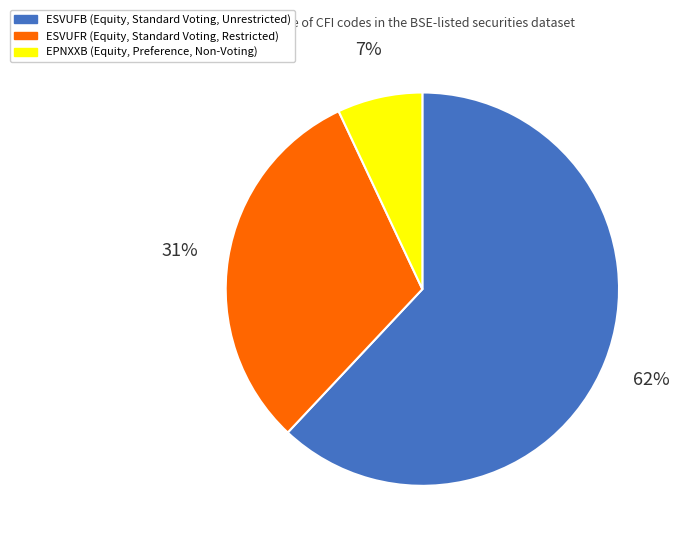

True or false: EPNXXB accounts for 13% of the total.

False